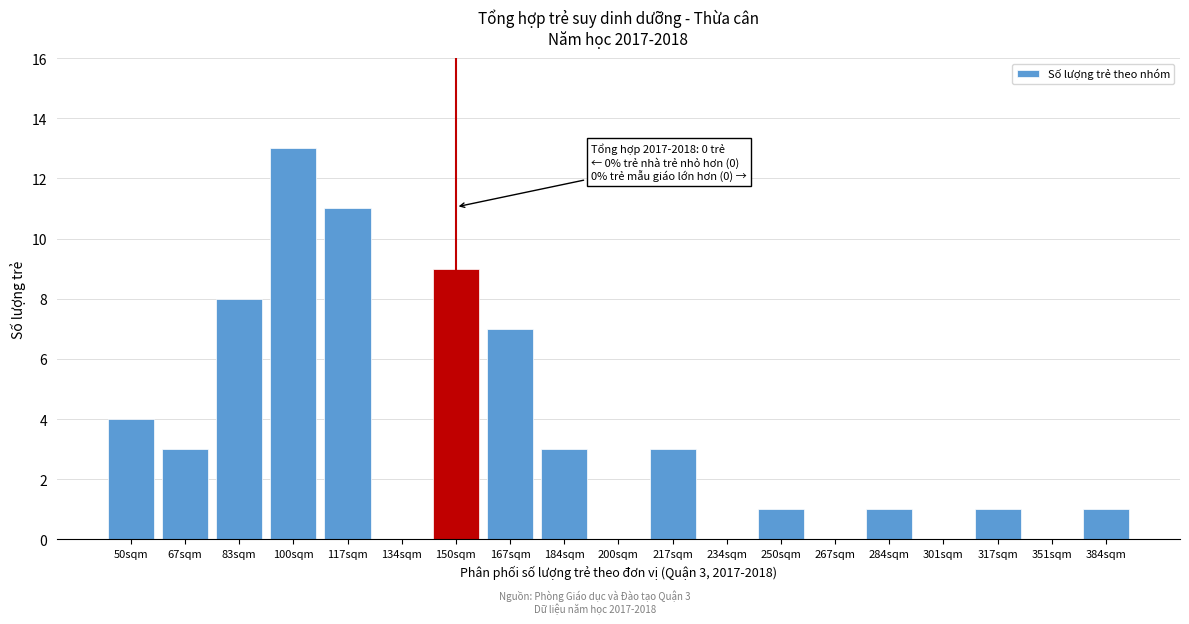

Reading left to right, list all the values displayed in this chart.

50sqm=4	67sqm=3	83sqm=8	100sqm=13	117sqm=11	134sqm=0	150sqm=9	167sqm=7	184sqm=3	200sqm=0	217sqm=3	234sqm=0	250sqm=1	267sqm=0	284sqm=1	301sqm=0	317sqm=1	351sqm=0	384sqm=1